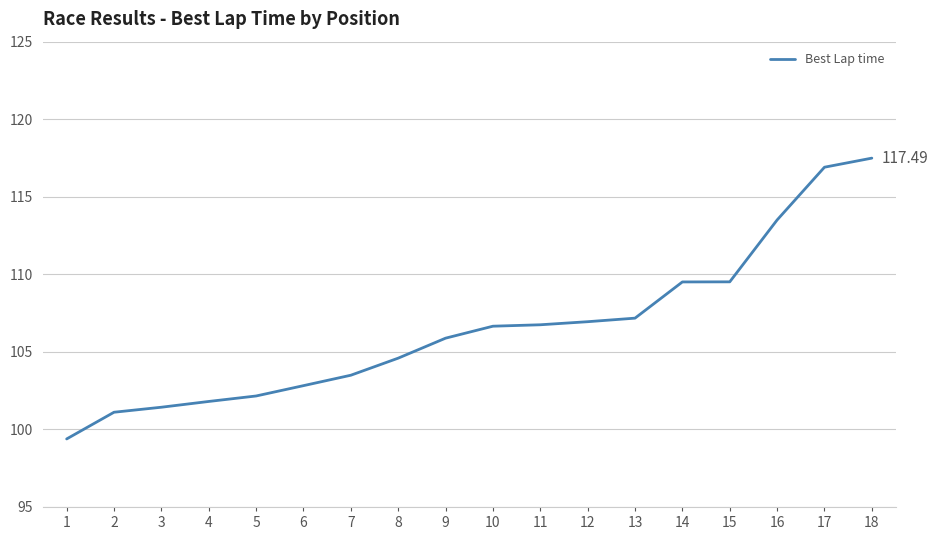

What is the minimum value shown in the chart?

99.4